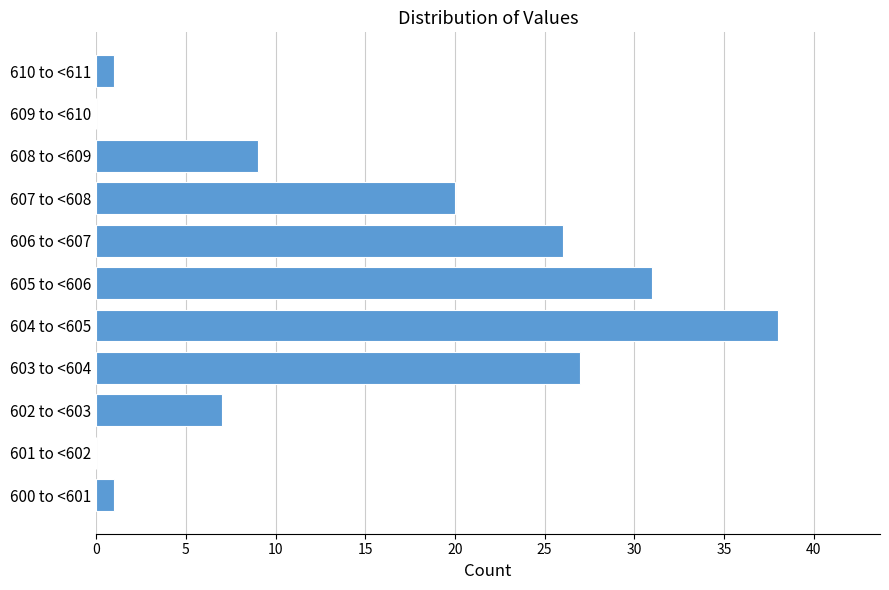

Reading top to bottom, extract all data points from this chart.

610 to <611=1	609 to <610=0	608 to <609=9	607 to <608=20	606 to <607=26	605 to <606=31	604 to <605=38	603 to <604=27	602 to <603=7	601 to <602=0	600 to <601=1